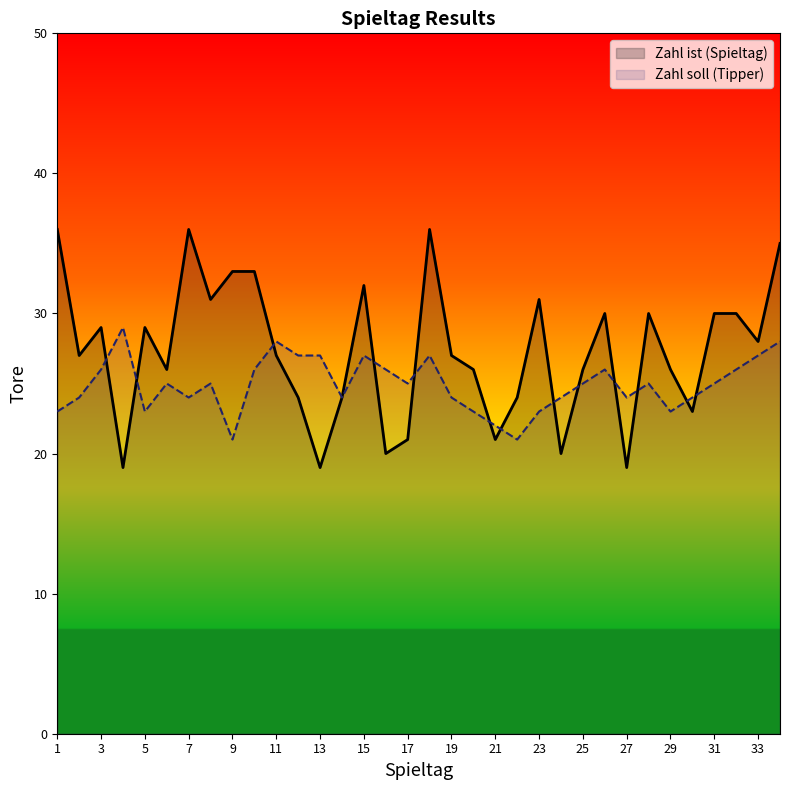

What is the difference between the second highest and minimum values in the Zahl soll (Tipper) series?

7